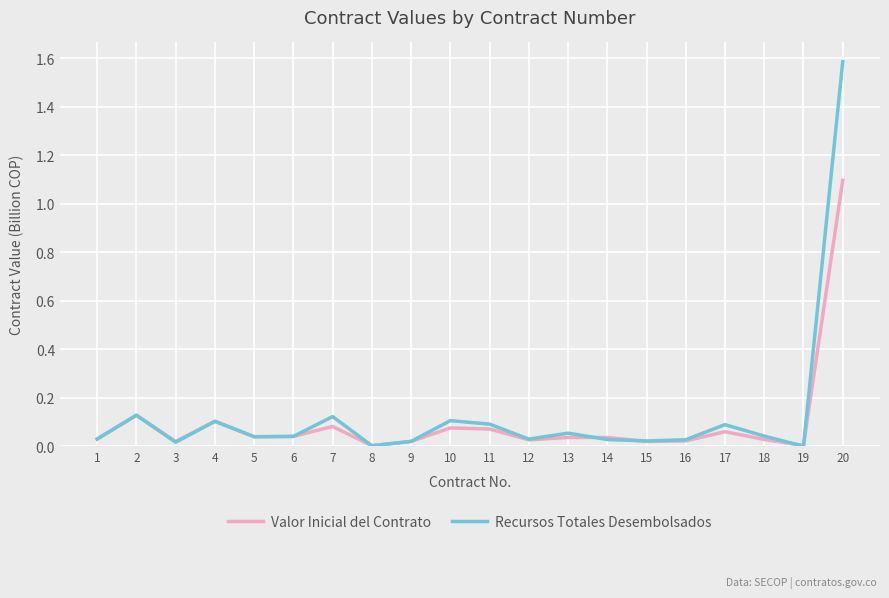

Which series has the largest range (max minus min)?

Recursos Totales Desembolsados